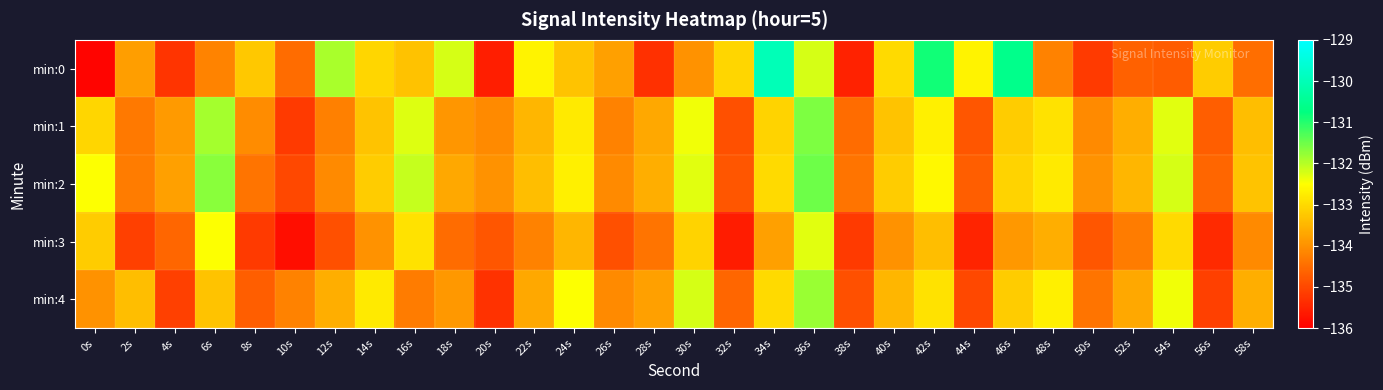

Reading right to left, what are all the values shown in this chart?

min:0: 58s=-134.5	56s=-133.2	54s=-134.7	52s=-134.6	50s=-135.2	48s=-134.2	46s=-130.6	44s=-132.7	42s=-130.9	40s=-133.0	38s=-135.5	36s=-132.2	34s=-130.0	32s=-133.1	30s=-134.0	28s=-135.3	26s=-133.8	24s=-133.3	22s=-132.7	20s=-135.6	18s=-132.2	16s=-133.3	14s=-133.1	12s=-131.9	10s=-134.5	8s=-133.3	6s=-134.2	4s=-135.3	2s=-133.8	0s=-135.9
min:1: 58s=-133.4	56s=-134.7	54s=-132.3	52s=-133.6	50s=-134.1	48s=-132.9	46s=-133.2	44s=-134.8	42s=-132.7	40s=-133.3	38s=-134.5	36s=-131.6	34s=-133.1	32s=-134.9	30s=-132.4	28s=-133.7	26s=-134.2	24s=-132.8	22s=-133.5	20s=-134.1	18s=-133.9	16s=-132.3	14s=-133.3	12s=-134.2	10s=-135.2	8s=-134.1	6s=-131.9	4s=-133.9	2s=-134.3	0s=-133.0
min:2: 58s=-133.3	56s=-134.6	54s=-132.2	52s=-133.5	50s=-134.0	48s=-132.8	46s=-133.1	44s=-134.7	42s=-132.6	40s=-133.2	38s=-134.4	36s=-131.5	34s=-133.0	32s=-134.8	30s=-132.3	28s=-133.6	26s=-134.1	24s=-132.7	22s=-133.4	20s=-134.0	18s=-133.7	16s=-132.1	14s=-133.2	12s=-134.1	10s=-135.0	8s=-134.4	6s=-131.7	4s=-133.8	2s=-134.3	0s=-132.5
min:3: 58s=-134.1	56s=-135.4	54s=-133.0	52s=-134.3	50s=-134.8	48s=-133.6	46s=-133.9	44s=-135.5	42s=-133.4	40s=-134.0	38s=-135.2	36s=-132.3	34s=-133.8	32s=-135.6	30s=-133.1	28s=-134.4	26s=-134.9	24s=-133.5	22s=-134.2	20s=-134.8	18s=-134.5	16s=-132.9	14s=-134.0	12s=-134.9	10s=-135.8	8s=-135.2	6s=-132.5	4s=-134.6	2s=-135.1	0s=-133.2
min:4: 58s=-133.6	56s=-135.1	54s=-132.4	52s=-133.7	50s=-134.4	48s=-132.7	46s=-133.2	44s=-135.0	42s=-132.9	40s=-133.5	38s=-134.9	36s=-131.8	34s=-133.0	32s=-134.6	30s=-132.2	28s=-133.8	26s=-134.1	24s=-132.5	22s=-133.7	20s=-135.3	18s=-133.9	16s=-134.3	14s=-132.8	12s=-133.6	10s=-134.2	8s=-134.7	6s=-133.3	4s=-135.1	2s=-133.4	0s=-134.0